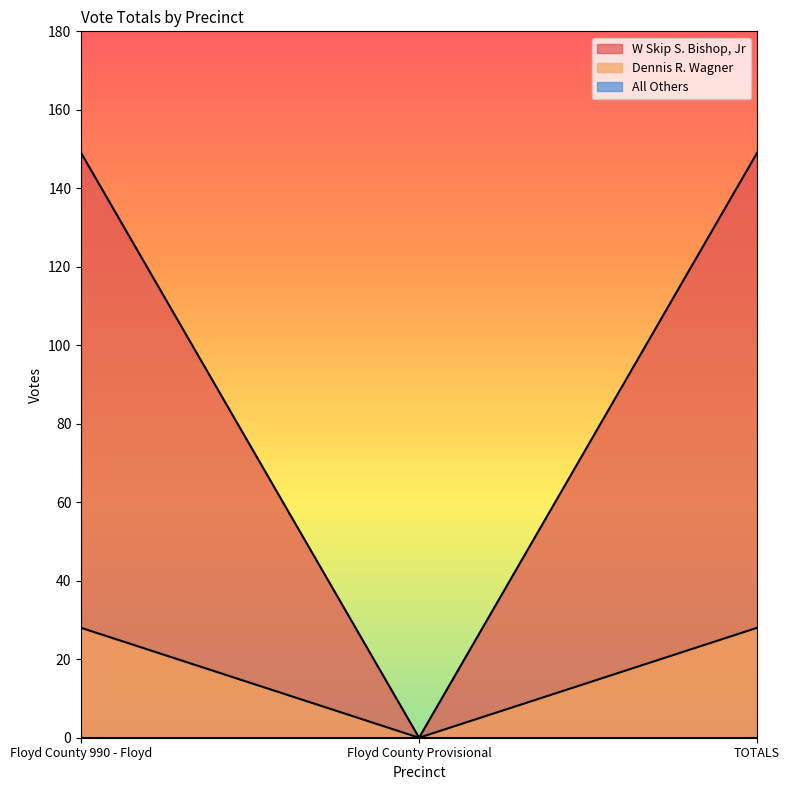

Which series has the largest total across all categories?

W Skip S. Bishop, Jr